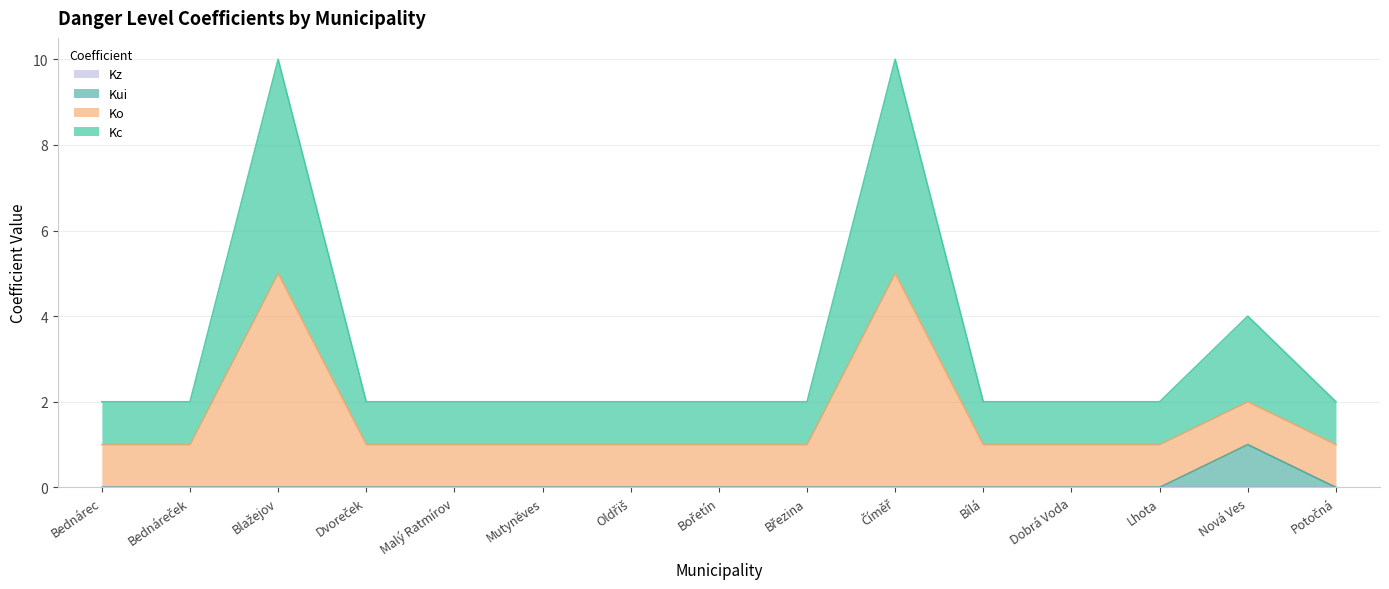

True or false: Kui and Kc intersect in this chart.

False